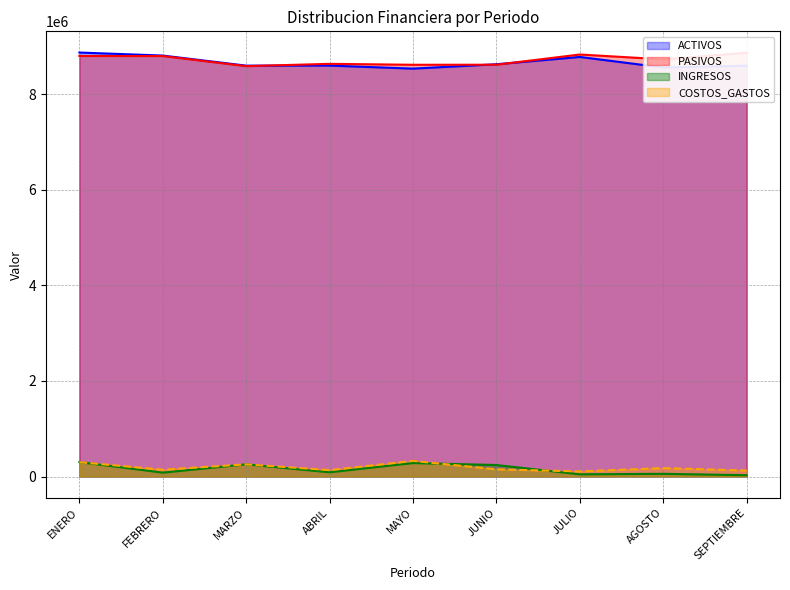

What is the average value of the COSTOS_GASTOS series?

190769.9